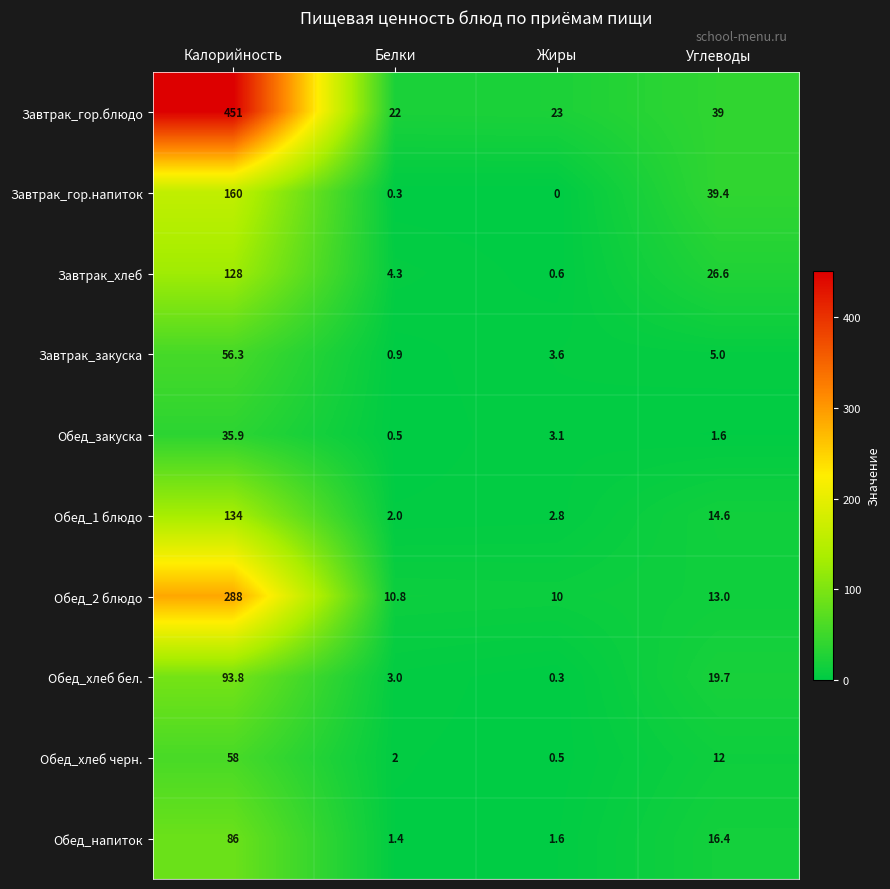

Read the Обед_2 блюдо value at Калорийность.

288.0